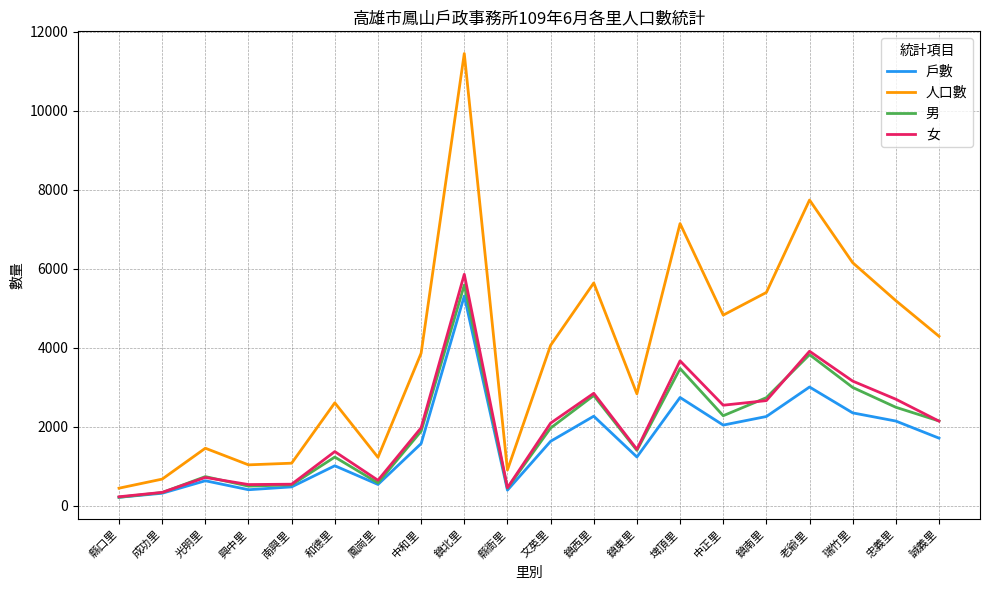

What is the total value across all series at 興中里?

2484